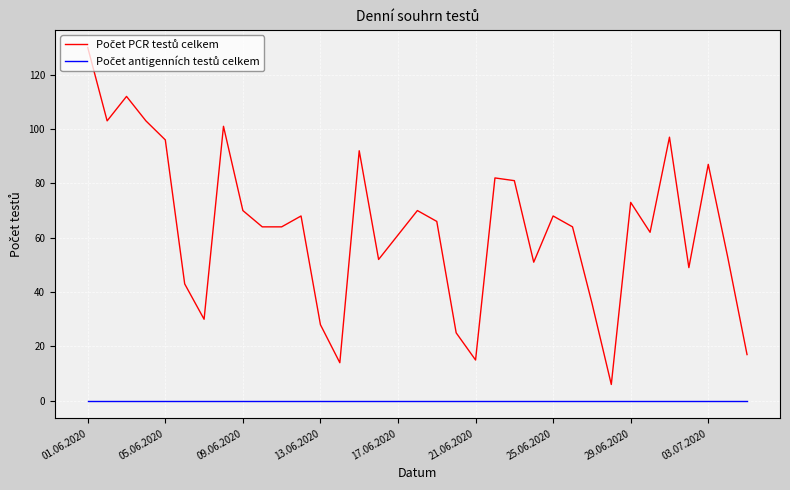

What is the maximum value shown in the chart?

130